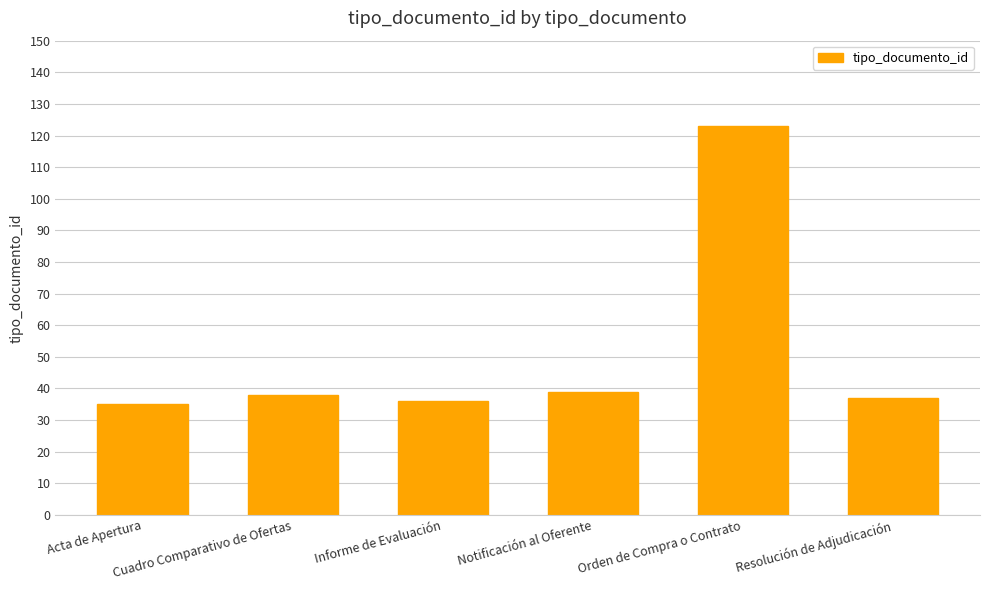

What is the change in value from Cuadro Comparativo de Ofertas to Orden de Compra o Contrato?

+85